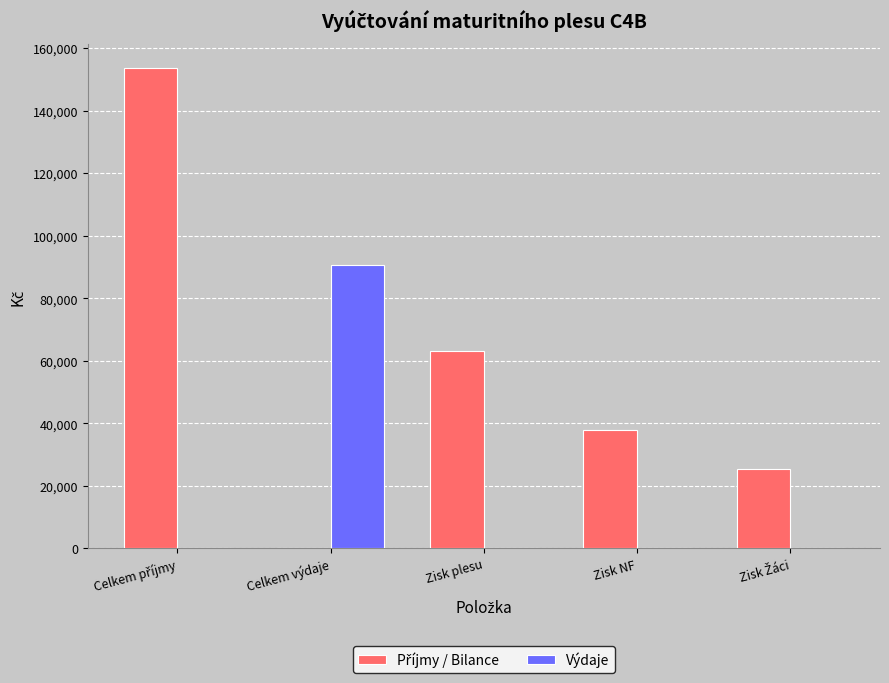

True or false: Výdaje has a value of 0.0 at Zisk plesu.

True